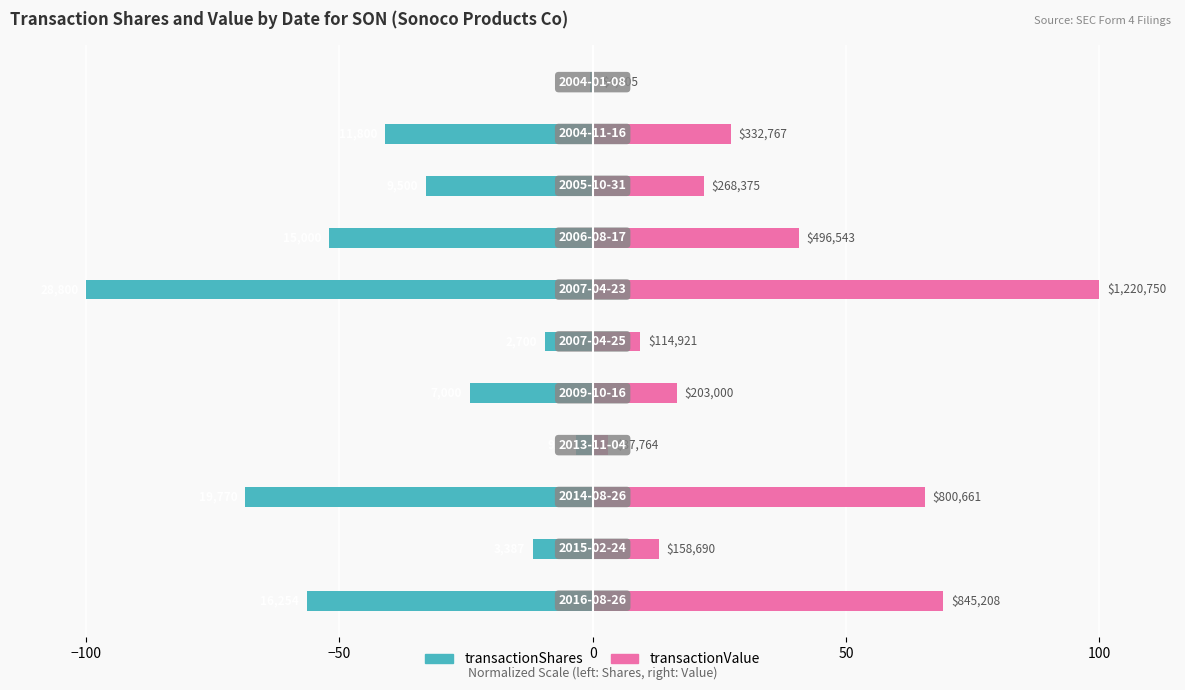

What is the greatest value displayed?

100.0